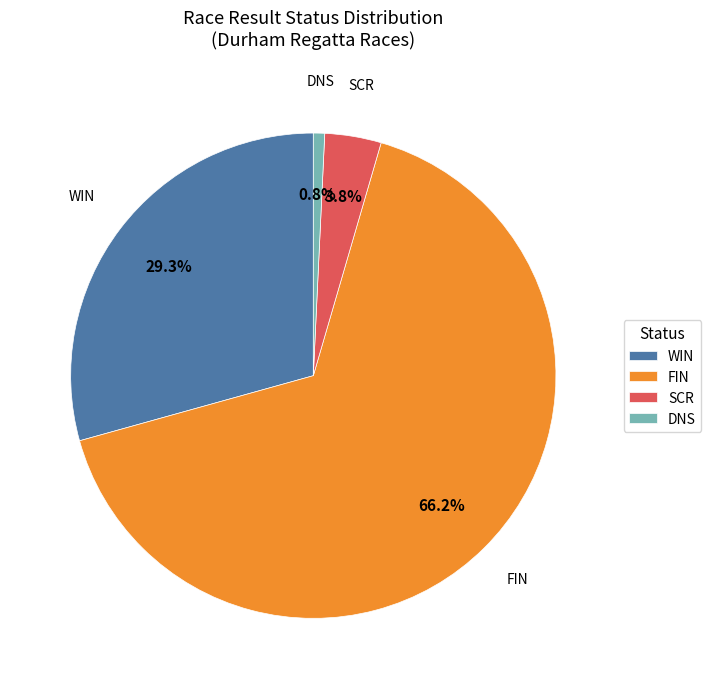

How many slices are in this pie chart?

4